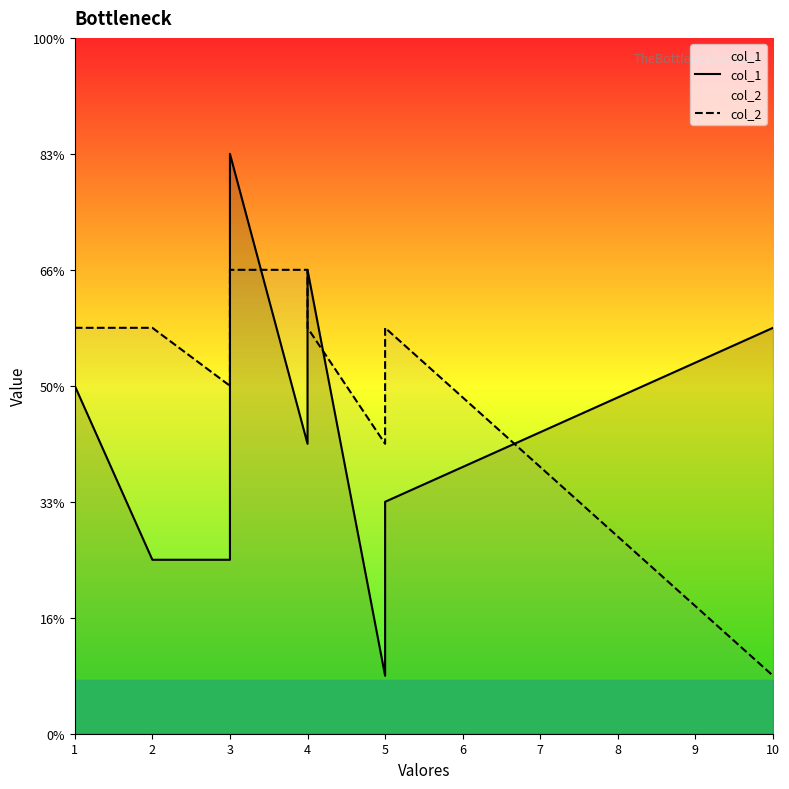

Which series has the widest spread of values?

col_1